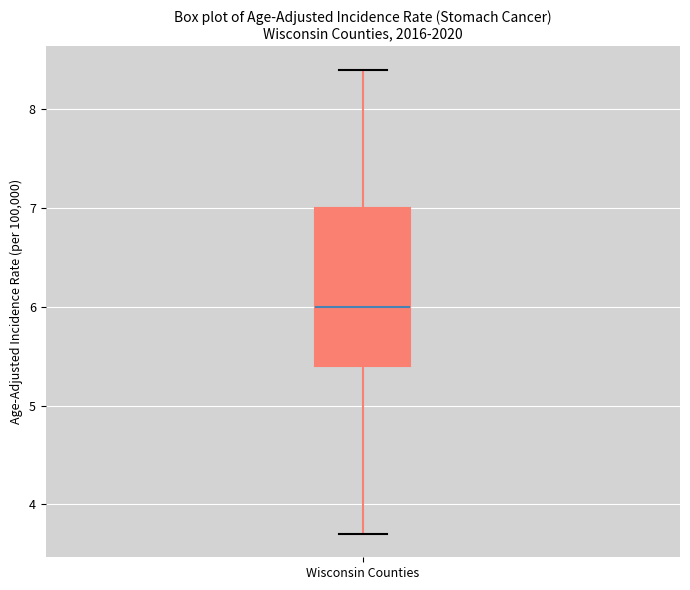

Where does the median line of the box for Wisconsin Counties sit on the y-axis? The values are not printed on the chart, so give them approximately, as read against the axis.

6.0